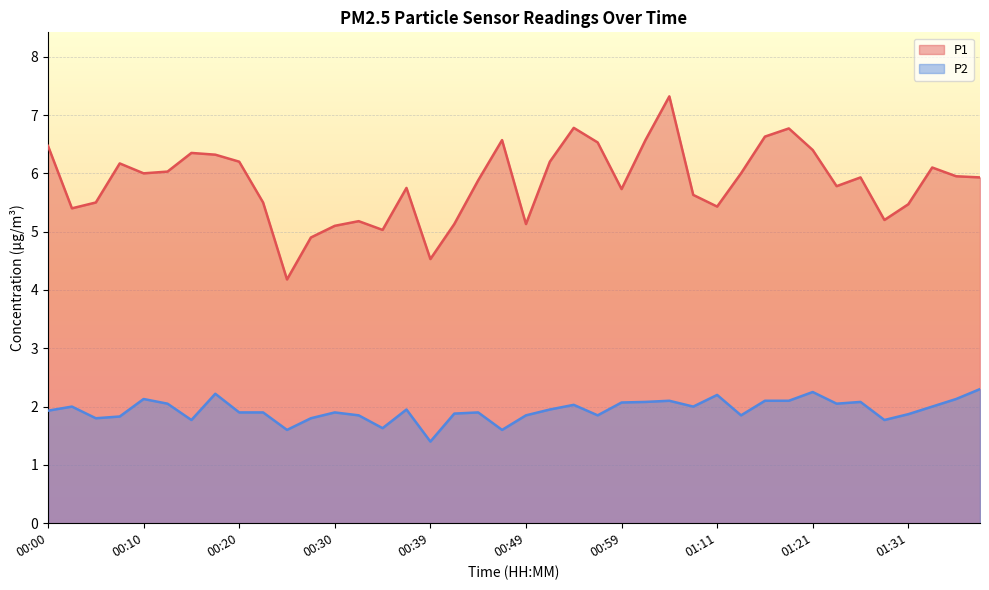

True or false: P2 has more than 2 interior local peaks.

True